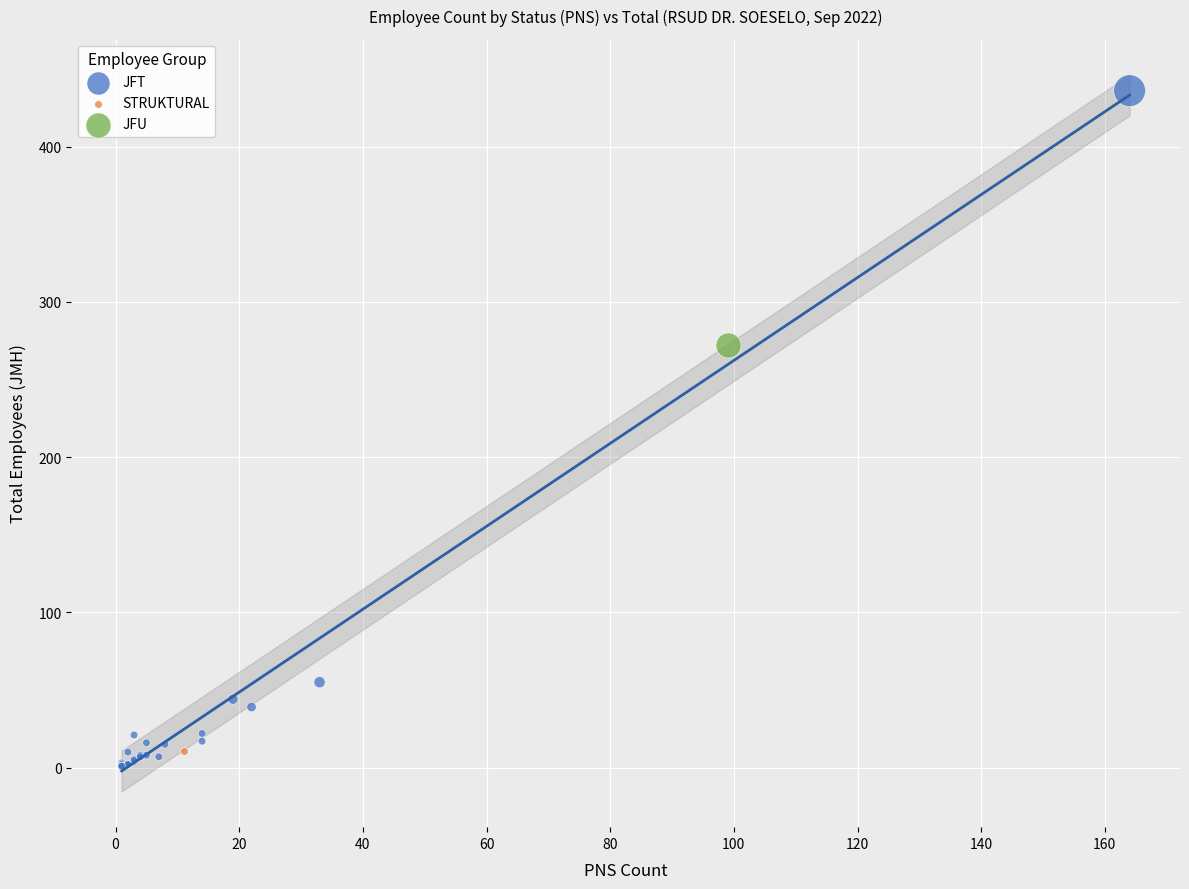

What are all the series names shown in the legend?

JFT, STRUKTURAL, JFU